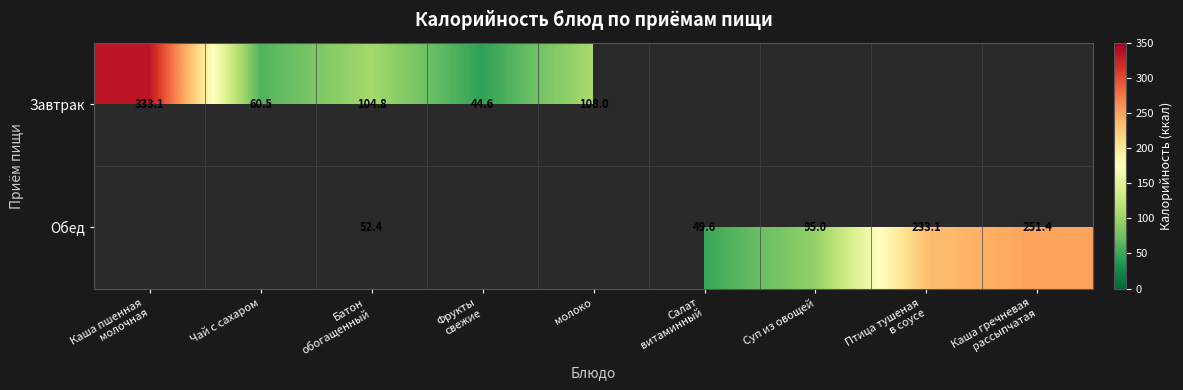

At how many categories does at least one series exceed 12?

9